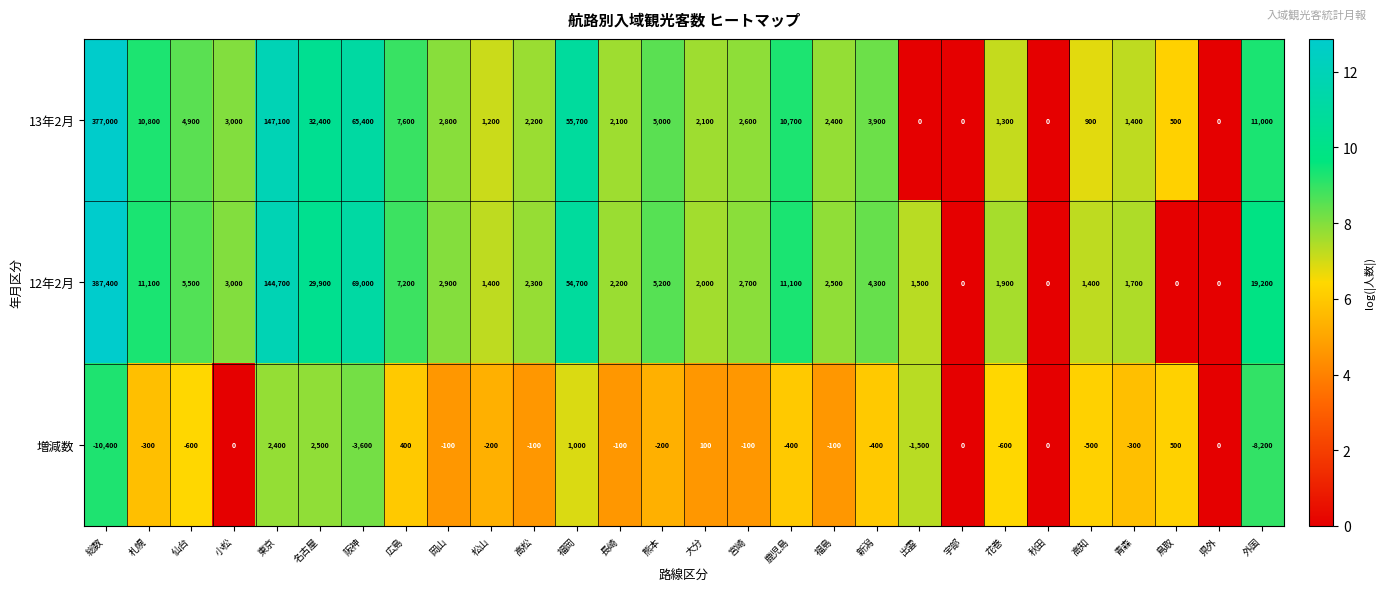

What is the total value across all series at 宮崎?

5200